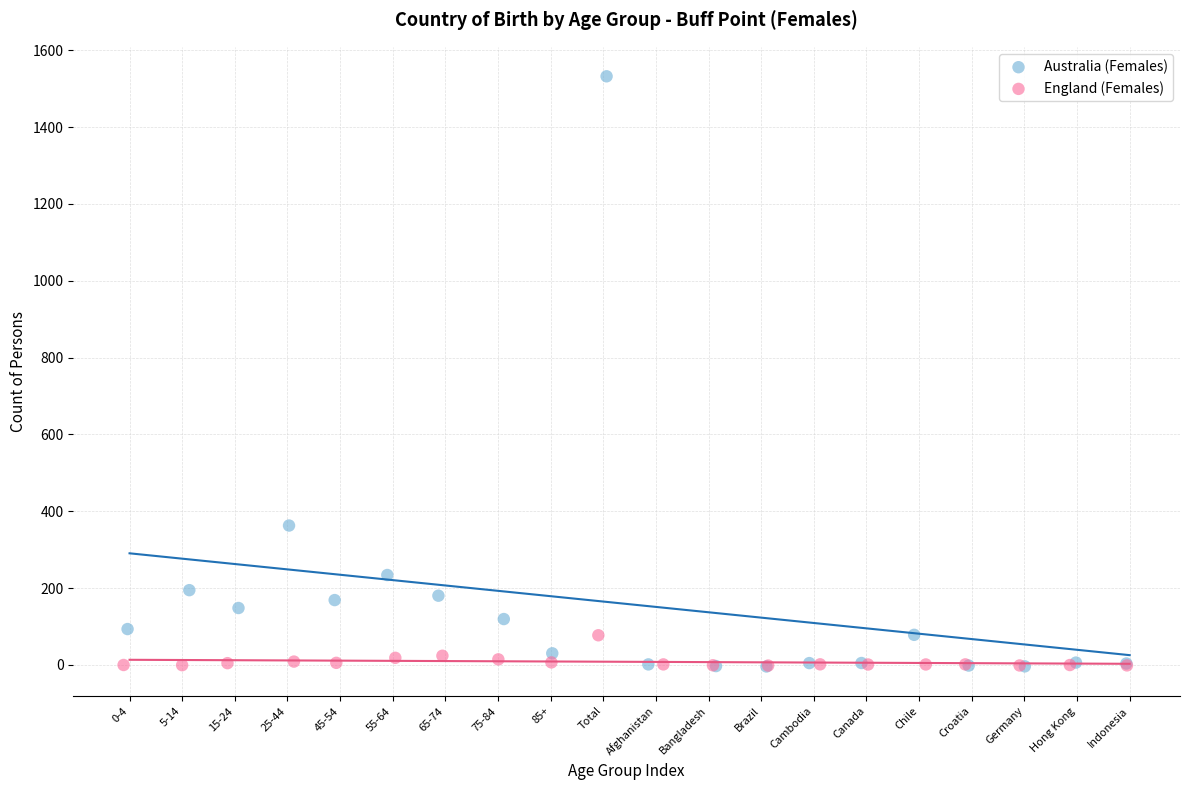

Which series has the widest spread of Y values?

Australia (Females)